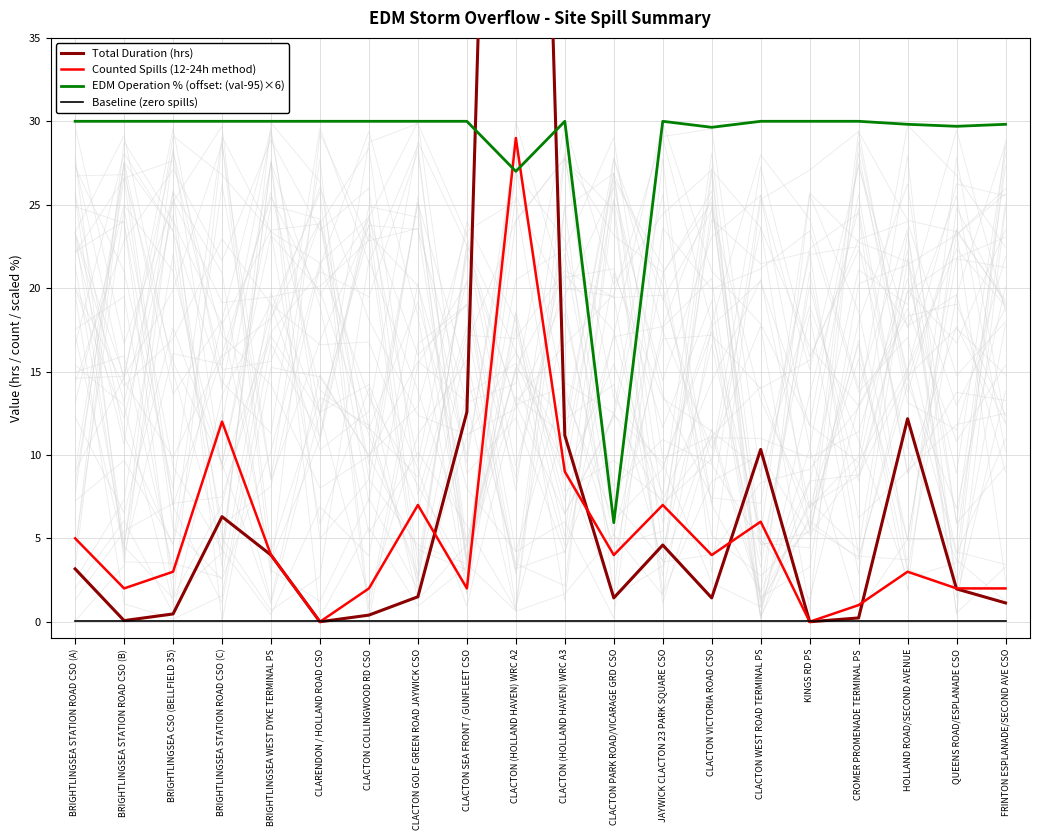

Which series has the largest total across all categories?

EDM Operation % (offset: (val-95)×6)